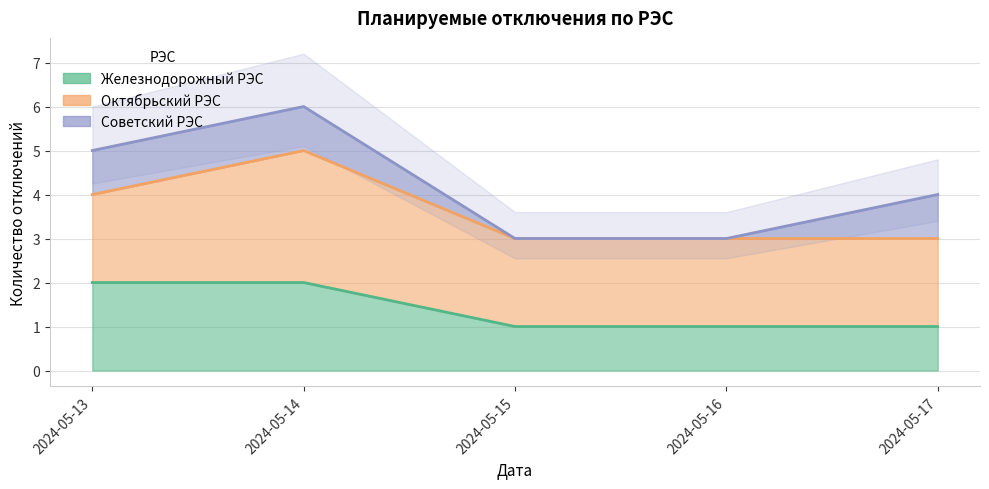

What is the maximum value for Советский РЭС?

1